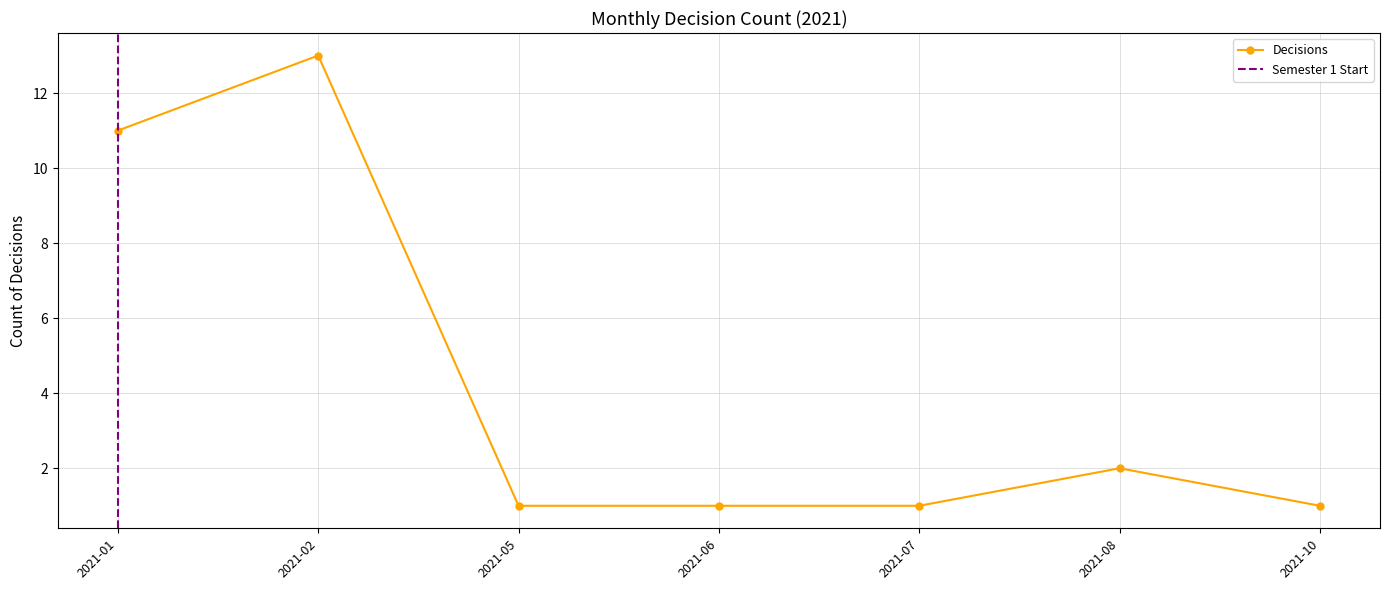

What is the value of the Decisions point at the 4th from the left?

1